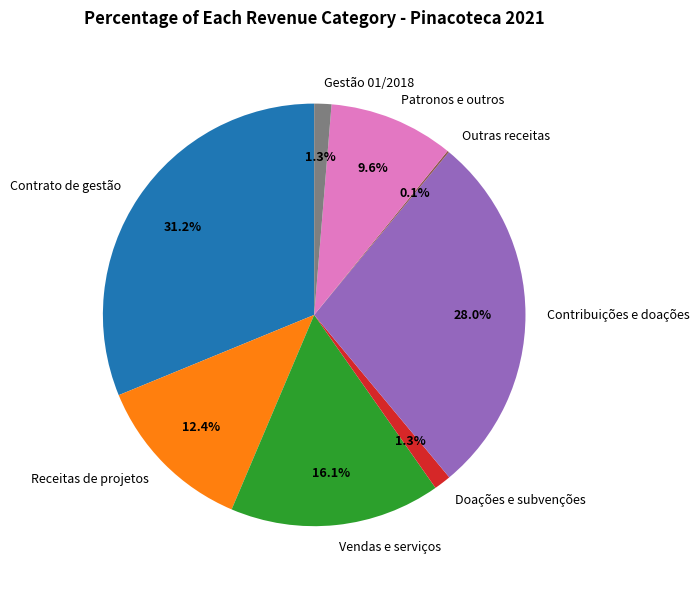

Which slice is the largest?

Contrato de gestão